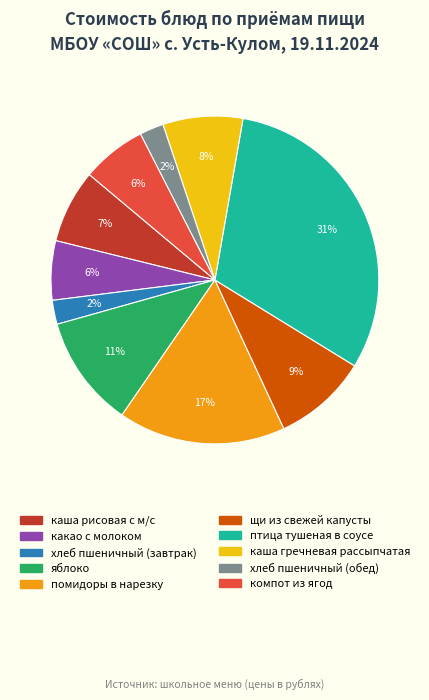

To the nearest percent, what is the difference between the largest and smallest slice percentages?

29%